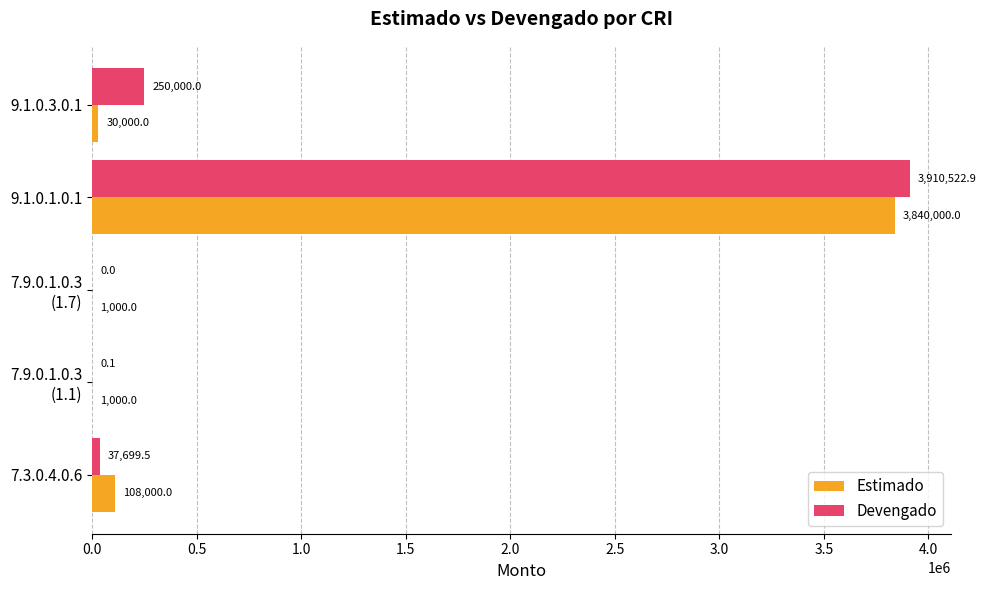

Where is Estimado nearest to the value 1920500?

7.3.0.4.0.6